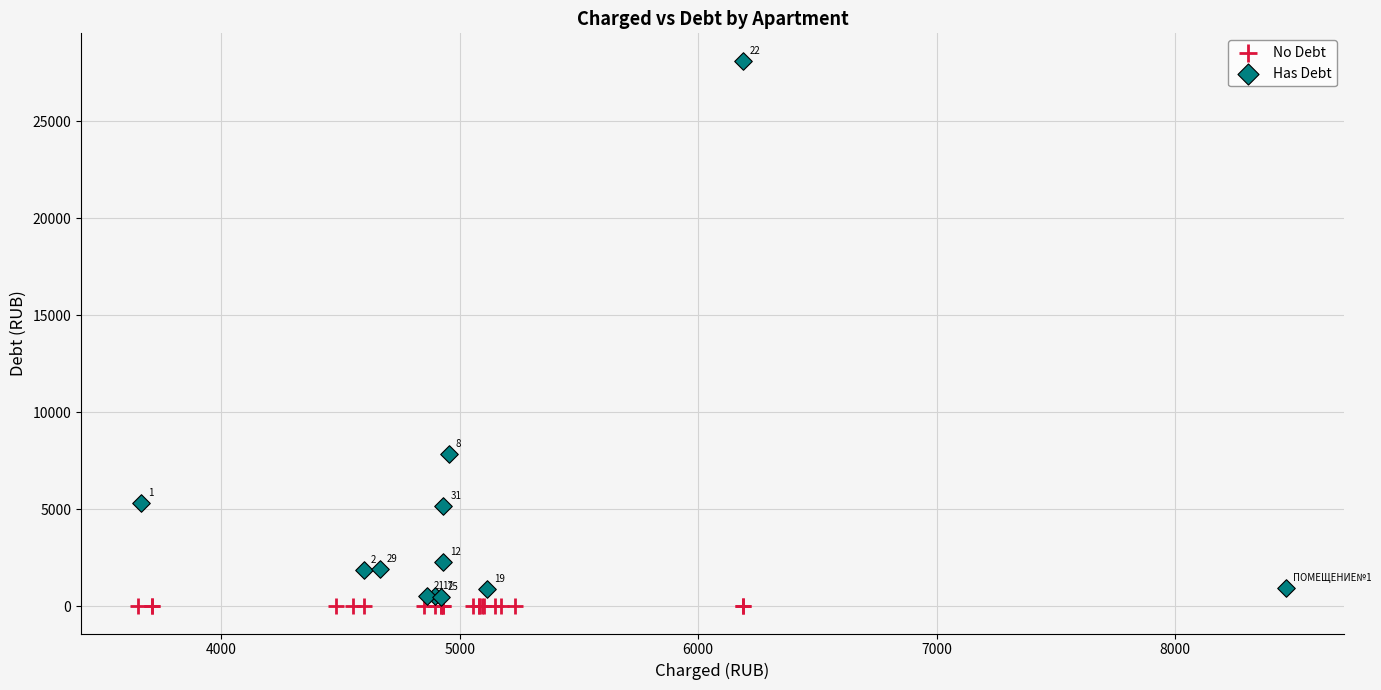

Which series reaches the maximum Y coordinate?

Has Debt